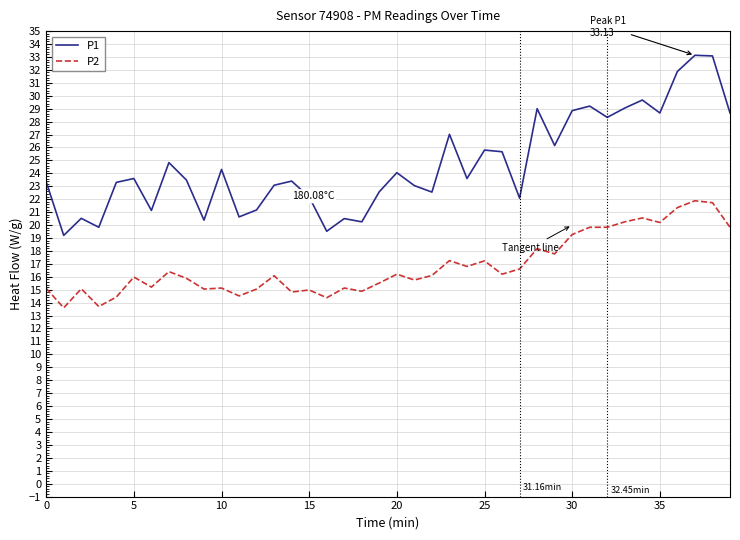

True or false: P1 and P2 cross at least once.

False